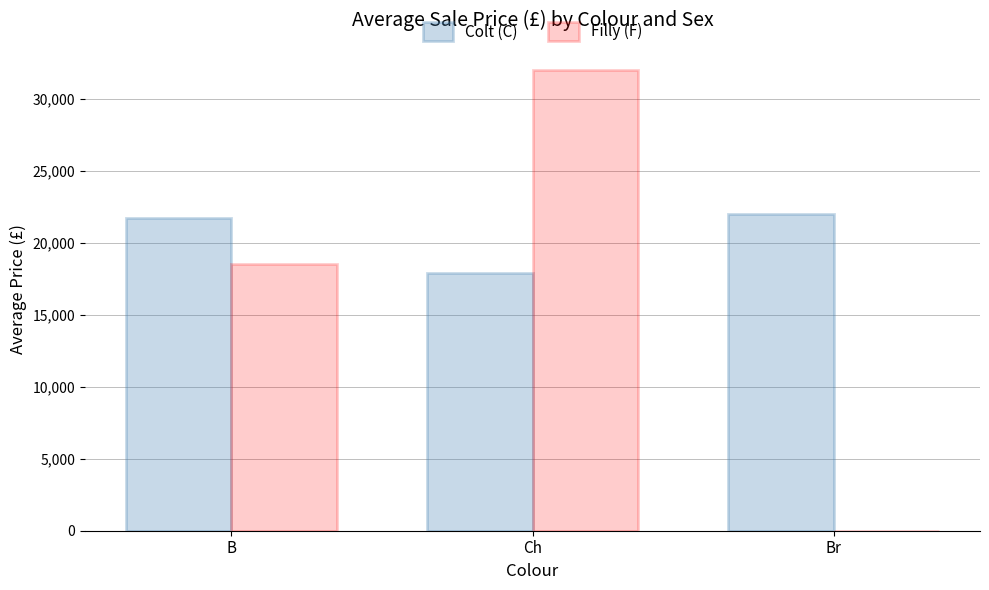

What is the total value across all series at Ch?

49900